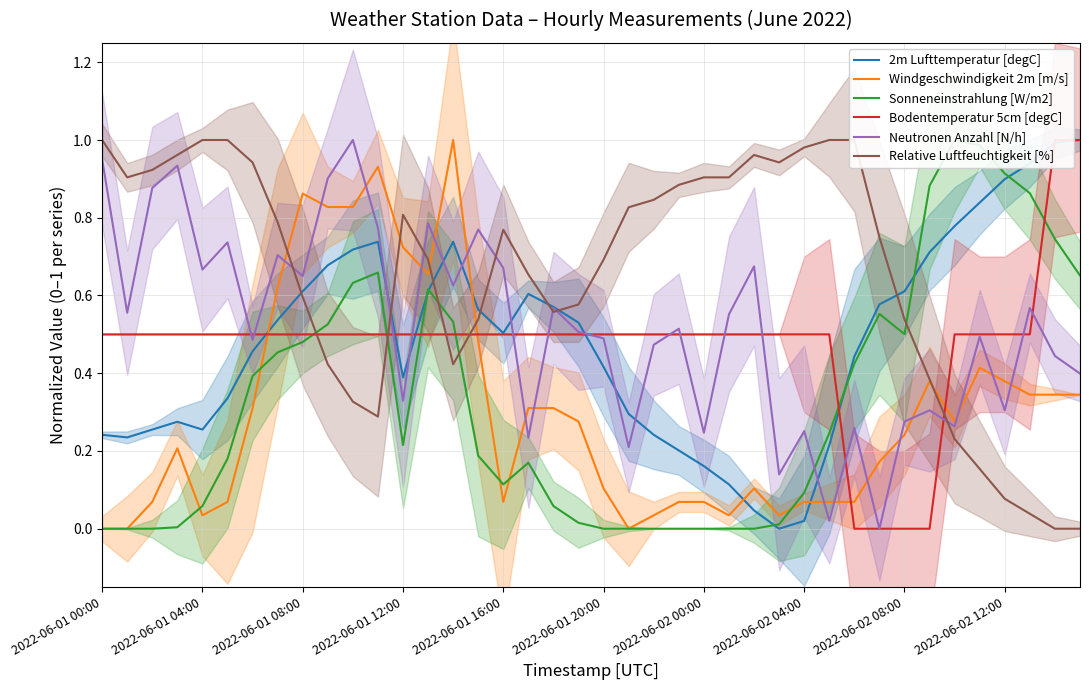

List the series in order of their peak value, lowest first.

2m Lufttemperatur [degC], Windgeschwindigkeit 2m [m/s], Sonneneinstrahlung [W/m2], Bodentemperatur 5cm [degC], Neutronen Anzahl [N/h], Relative Luftfeuchtigkeit [%]